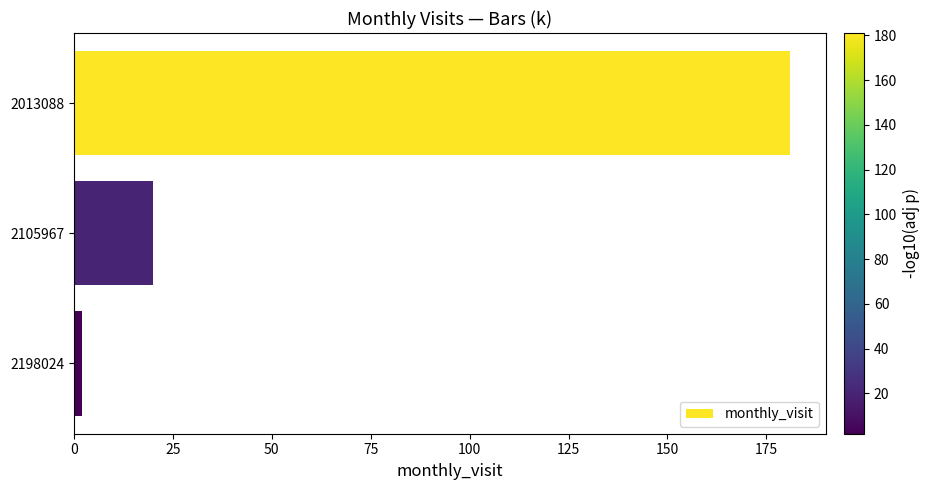

The chart shows a value of 28 at 2105967. True or false?

False